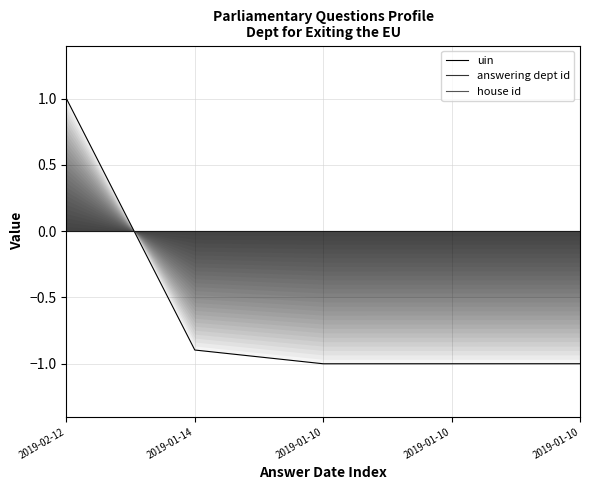

True or false: answering dept id and house id intersect in this chart.

False